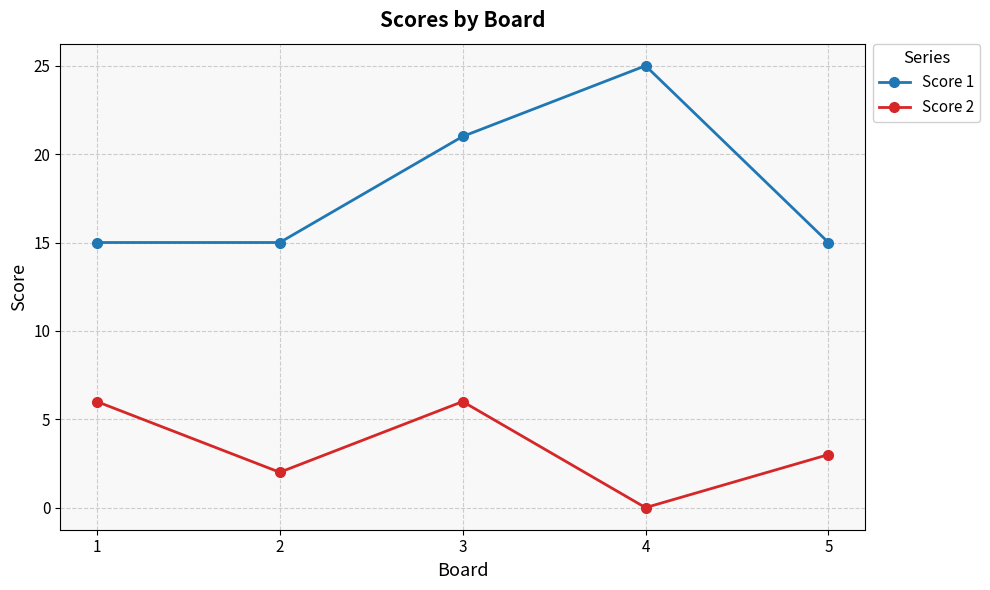

How many categories are shown in the chart?

5